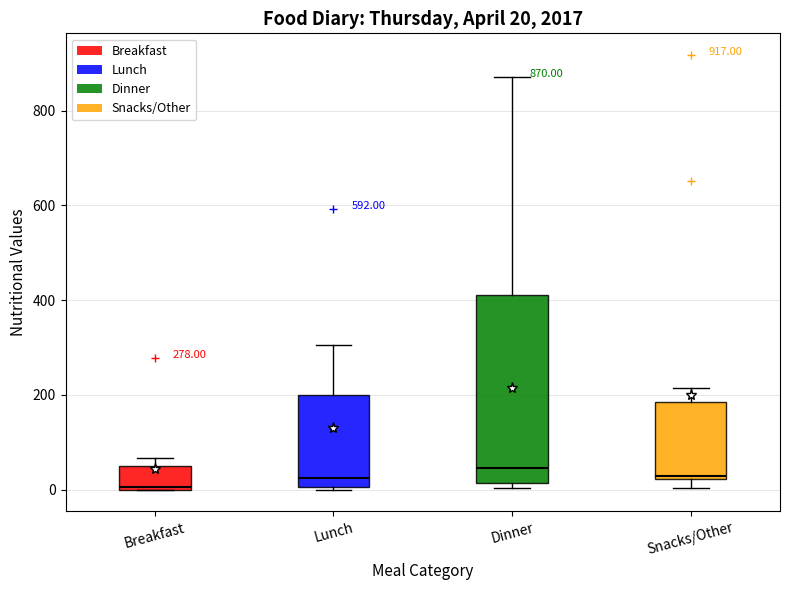

Which box is the tallest, from its lower edge to its upper edge?

Dinner